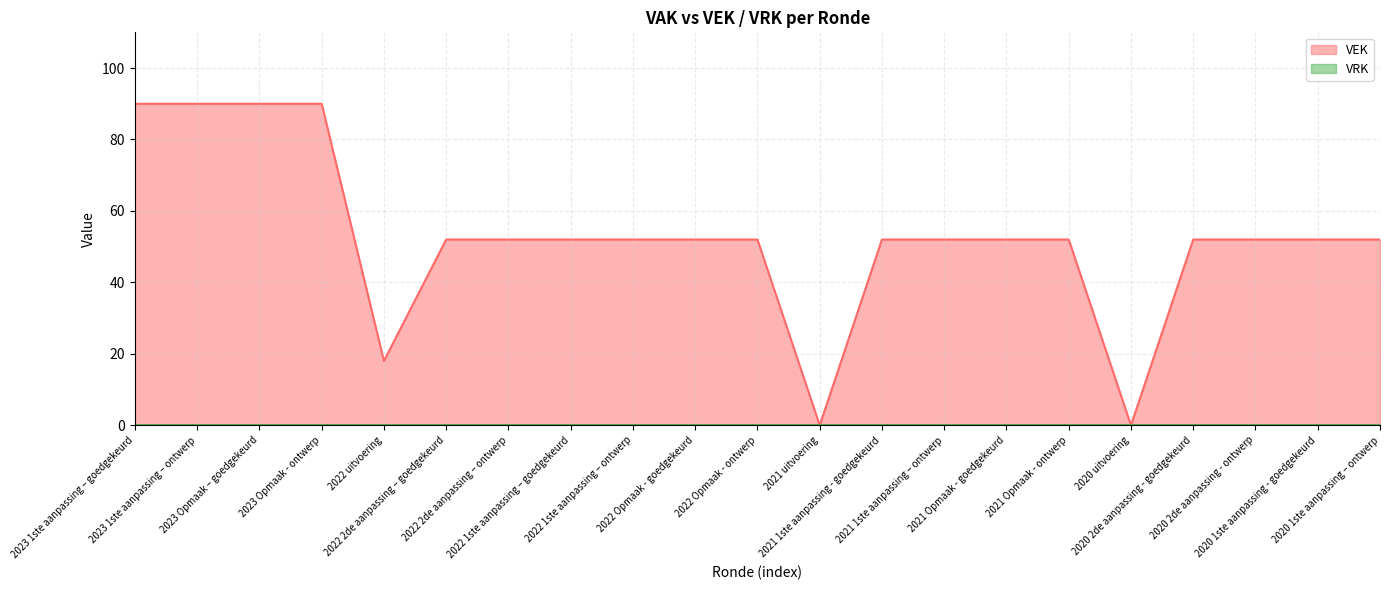

Reading right to left, what are all the values shown in this chart?

2020 1ste aanpassing – ontwerp=52	2020 1ste aanpassing - goedgekeurd=52	2020 2de aanpassing - ontwerp=52	2020 2de aanpassing - goedgekeurd=52	2020 uitvoering=0	2021 Opmaak - ontwerp=52	2021 Opmaak - goedgekeurd=52	2021 1ste aanpassing – ontwerp=52	2021 1ste aanpassing - goedgekeurd=52	2021 uitvoering=0	2022 Opmaak - ontwerp=52	2022 Opmaak - goedgekeurd=52	2022 1ste aanpassing – ontwerp=52	2022 1ste aanpassing – goedgekeurd=52	2022 2de aanpassing – ontwerp=52	2022 2de aanpassing – goedgekeurd=52	2022 uitvoering=18	2023 Opmaak - ontwerp=90	2023 Opmaak – goedgekeurd=90	2023 1ste aanpassing – ontwerp=90	2023 1ste aanpassing – goedgekeurd=90